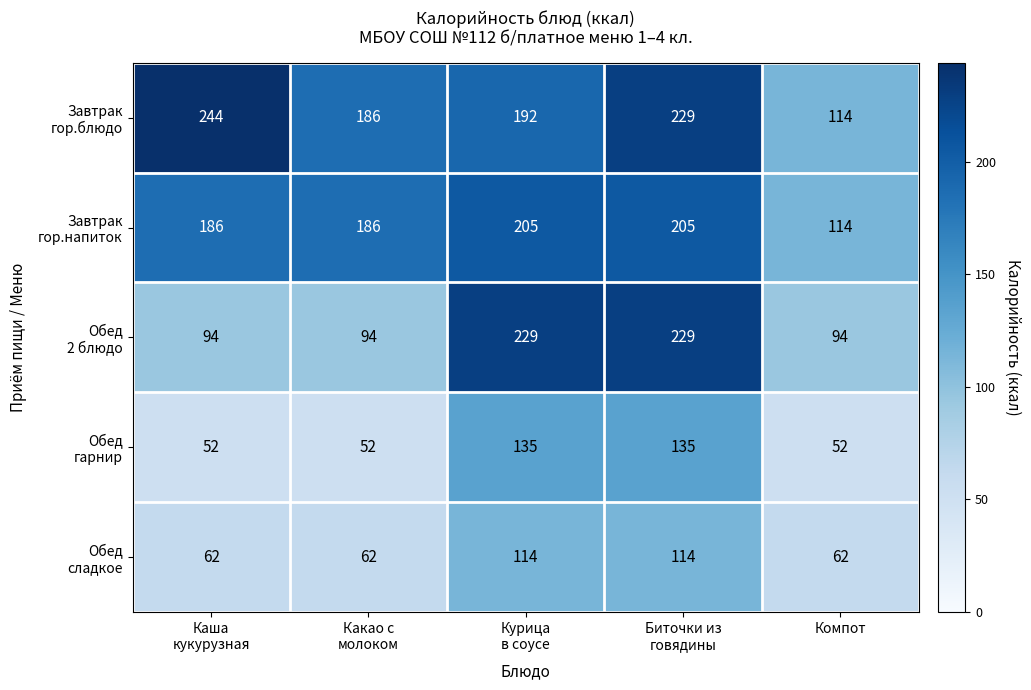

How many data points does each series have?

5